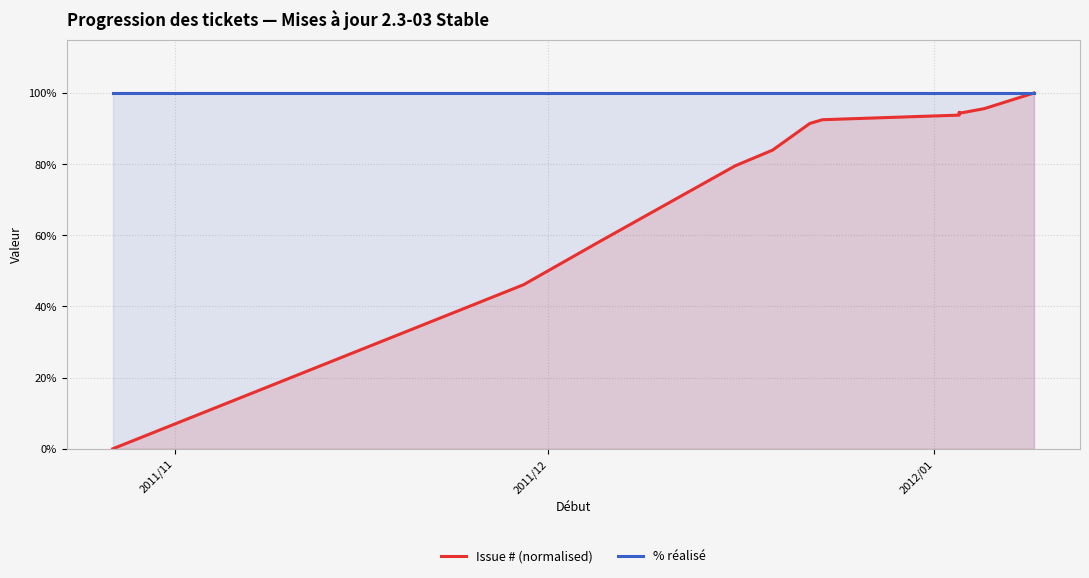

Rank the series by their maximum value, from highest to lowest.

Issue # (normalised), % réalisé